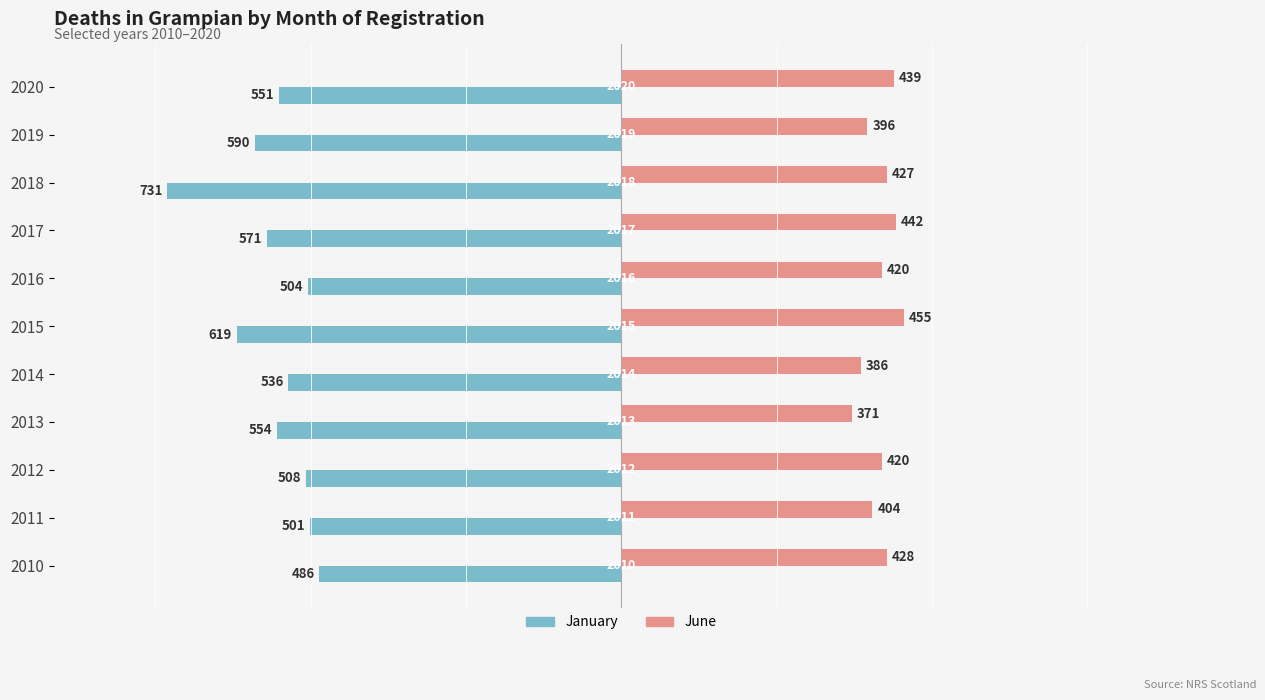

Is it true that Jan equals -504 at 6?

True